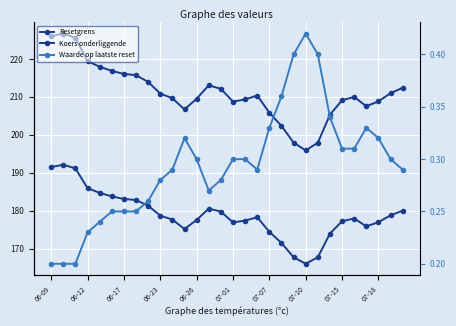

Which category has the highest value across all series?

06-12